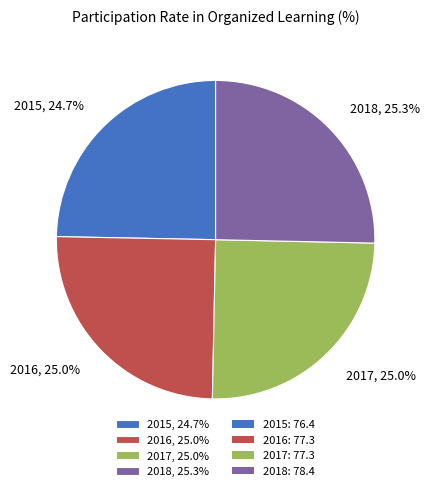

What percentage is the 2018 slice, to the nearest percent?

25%